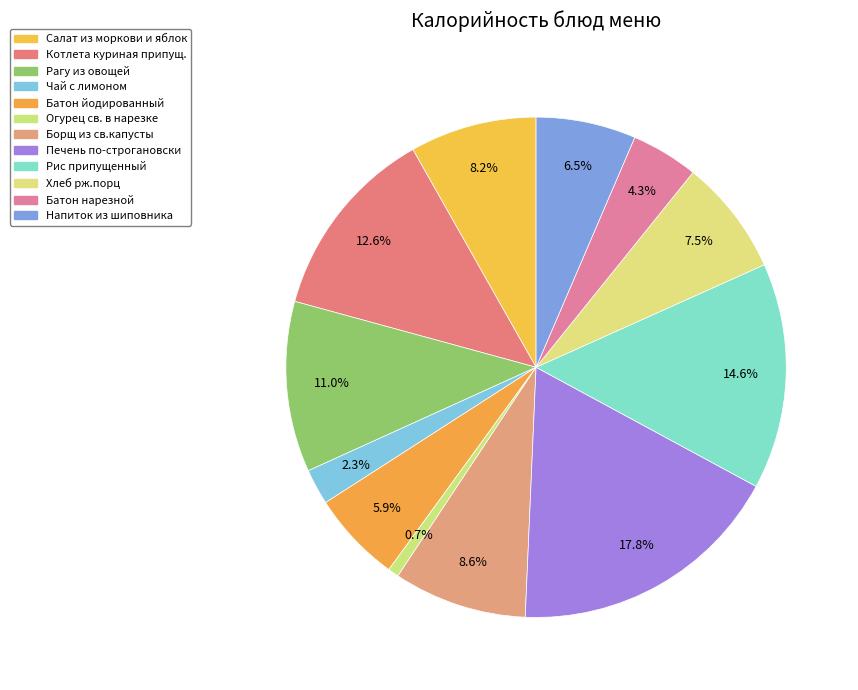

Count the number of slices in the pie.

12